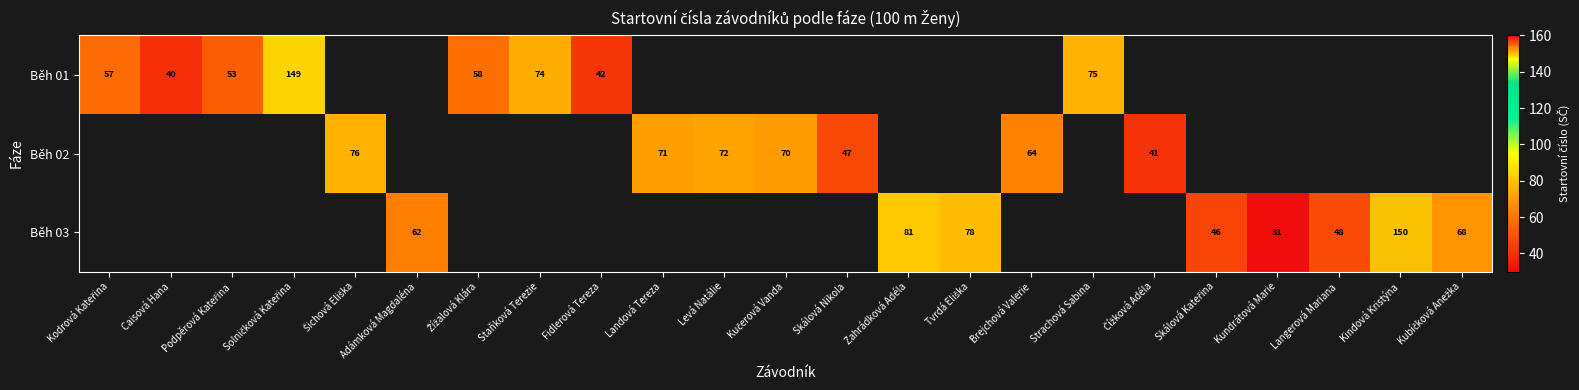

What is the difference between the Běh 02 values at Levá Natálie and Brejchová Valerie?

8